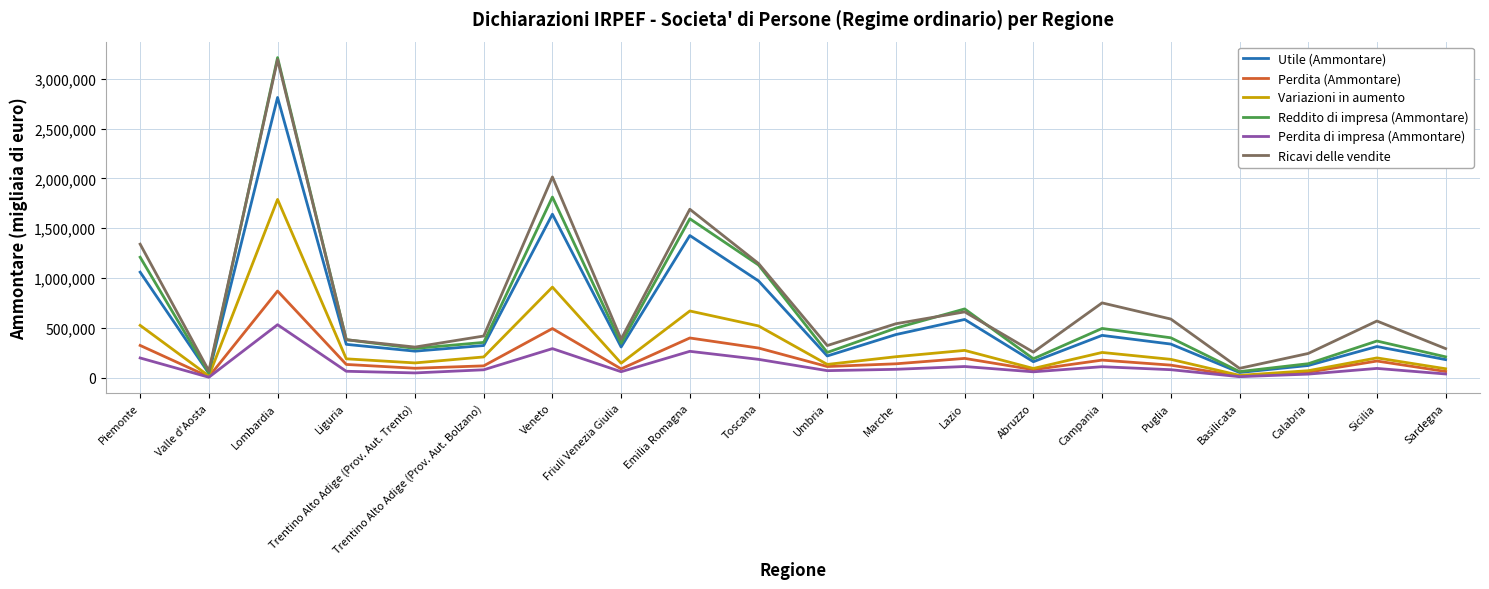

Rank the series at Veneto from highest to lowest value.

Ricavi delle vendite, Reddito di impresa (Ammontare), Utile (Ammontare), Variazioni in aumento, Perdita (Ammontare), Perdita di impresa (Ammontare)